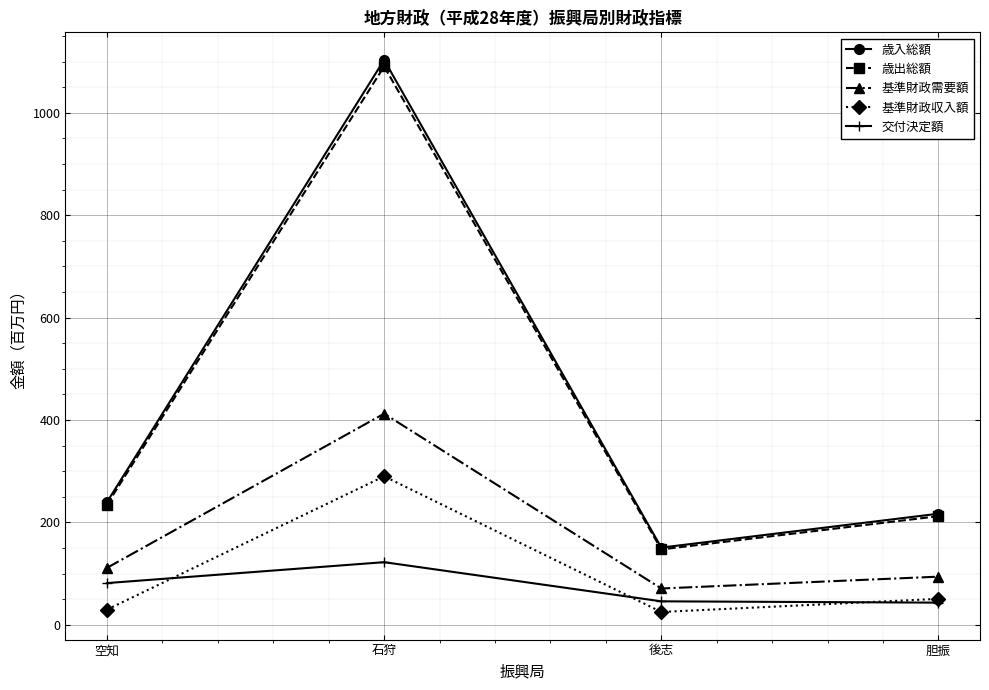

What are all the series names shown in the legend?

歳入総額, 歳出総額, 基準財政需要額, 基準財政収入額, 交付決定額